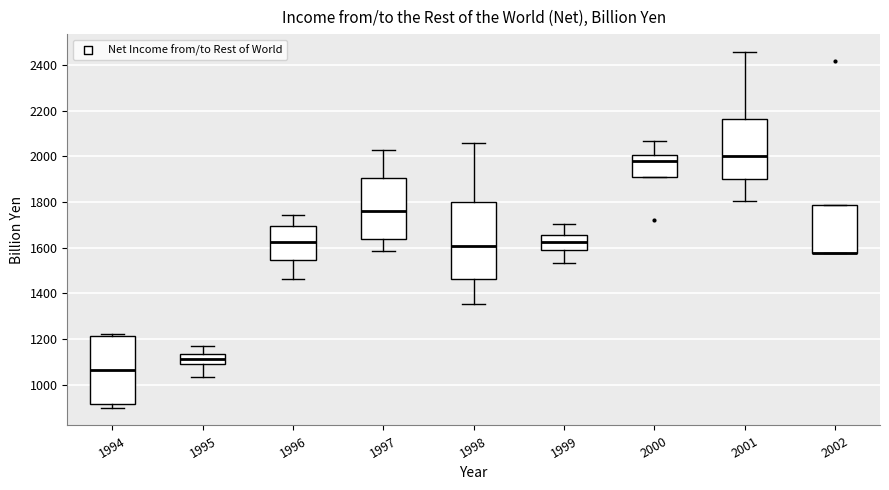

Reading left to right, transcribe this box plot: for each box, give where its median line is, the range the box spans, and where its two whiskers end, as read against the y-axis. The values are not printed on the chart, so give them approximately, as read against the axis.

1994: median 1060, box 920 to 1220, whiskers 900 to 1220 (just above the box's upper edge)
1995: median 1120, box 1080 to 1140, whiskers 1040 to 1180
1996: median 1620, box 1540 to 1700, whiskers 1460 to 1740
1997: median 1760, box 1640 to 1900, whiskers 1580 to 2020
1998: median 1600, box 1460 to 1800, whiskers 1360 to 2060
1999: median 1620, box 1600 to 1660, whiskers 1540 to 1700
2000: median 1980, box 1900 to 2000, whiskers 1900 to 2060
2001: median 2000, box 1900 to 2160, whiskers 1800 to 2460
2002: median 1580 (drawn on the box's lower edge), box 1580 to 1780, whiskers 1580 to 1780